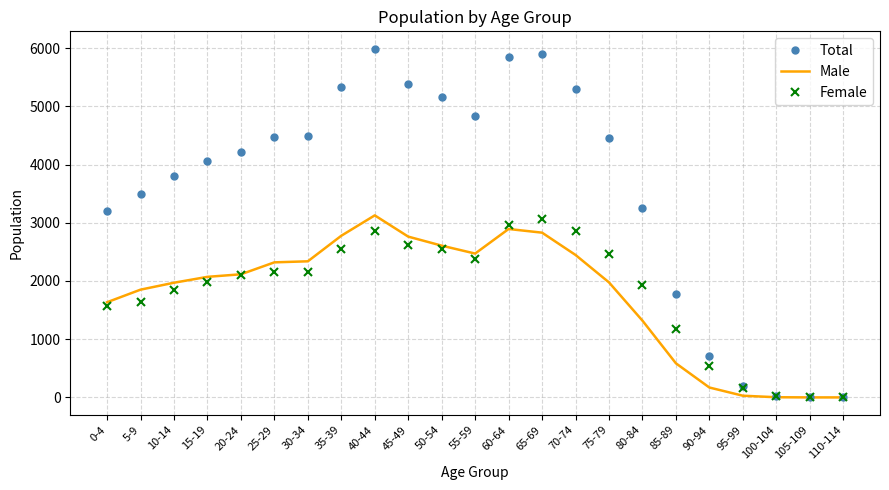

Which series changed the most between 5-9 and 110-114?

Total